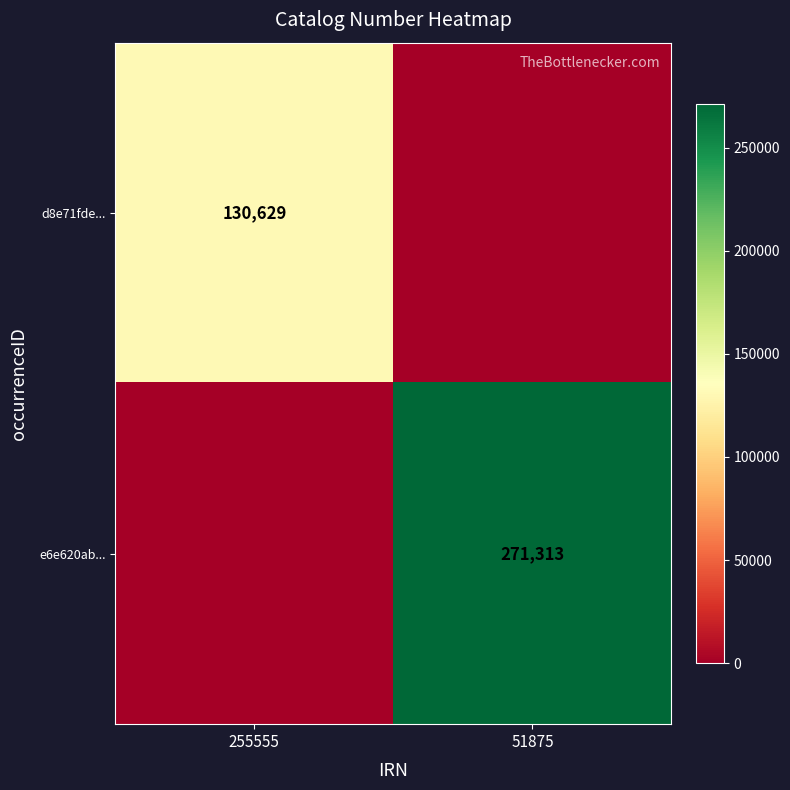

At which category does the chart reach its peak across all series?

51875